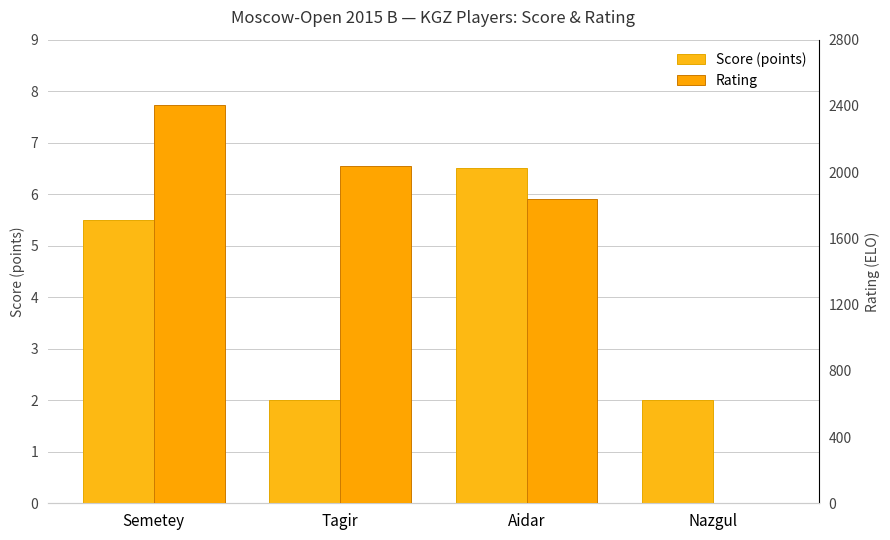

Reading left to right, transcribe all the data shown in this chart.

Score (points): Semetey=5.5	Tagir=2.0	Aidar=6.5	Nazgul=2.0
Rating: Semetey=2404.0	Tagir=2037.0	Aidar=1837.0	Nazgul=0.0